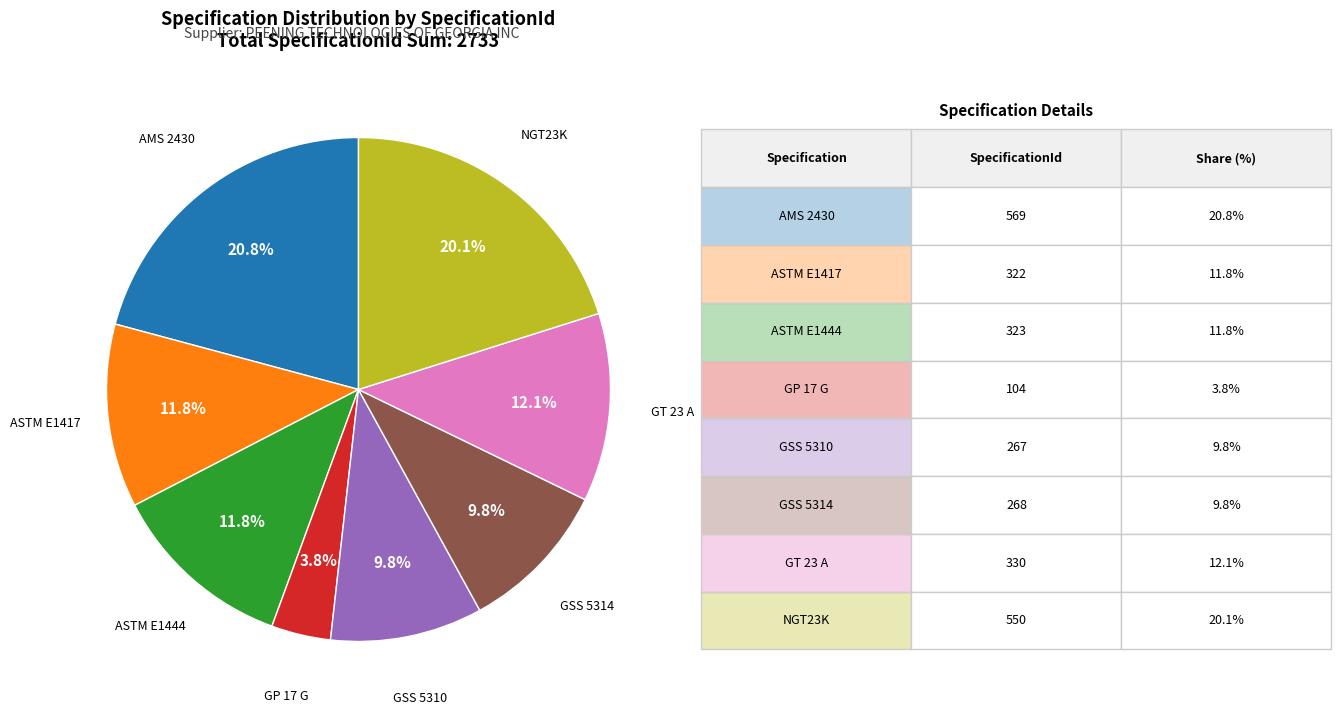

What portion of the pie excludes GP 17 G?

96.2%